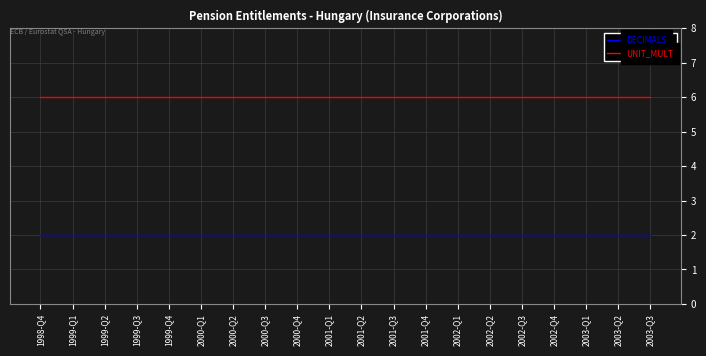

Rank the series by their maximum value, from highest to lowest.

UNIT_MULT, DECIMALS